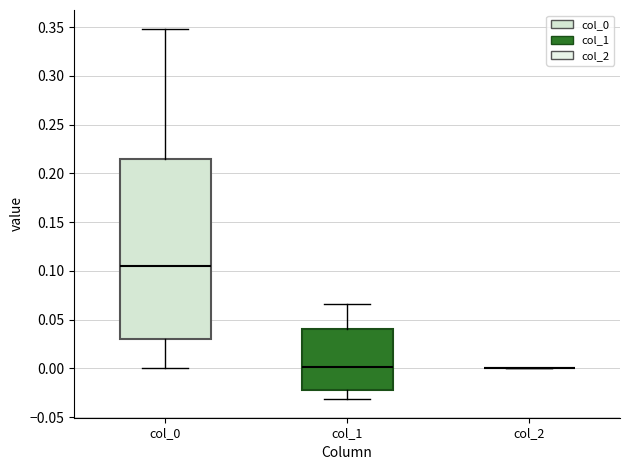

Which box is the tallest, from its lower edge to its upper edge?

col_0